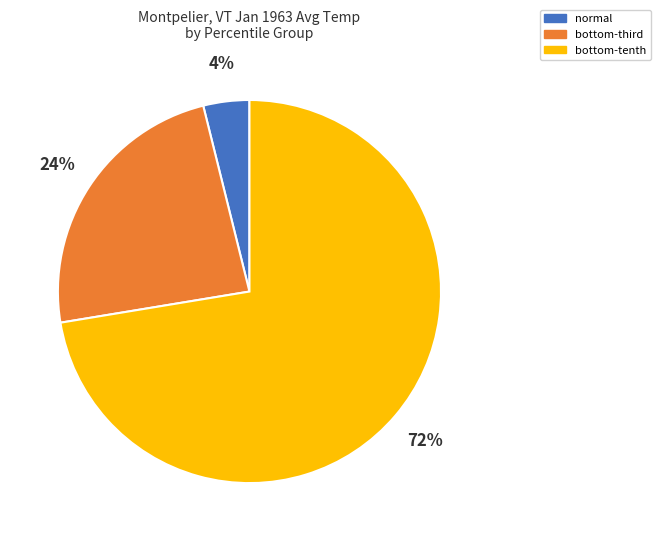

To the nearest percent, what percentage of the pie is normal?

4%